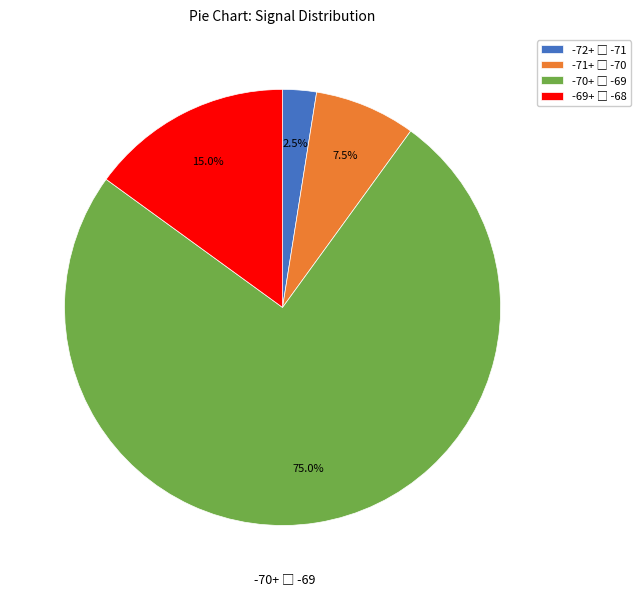

Is there a majority slice in this chart?

Yes